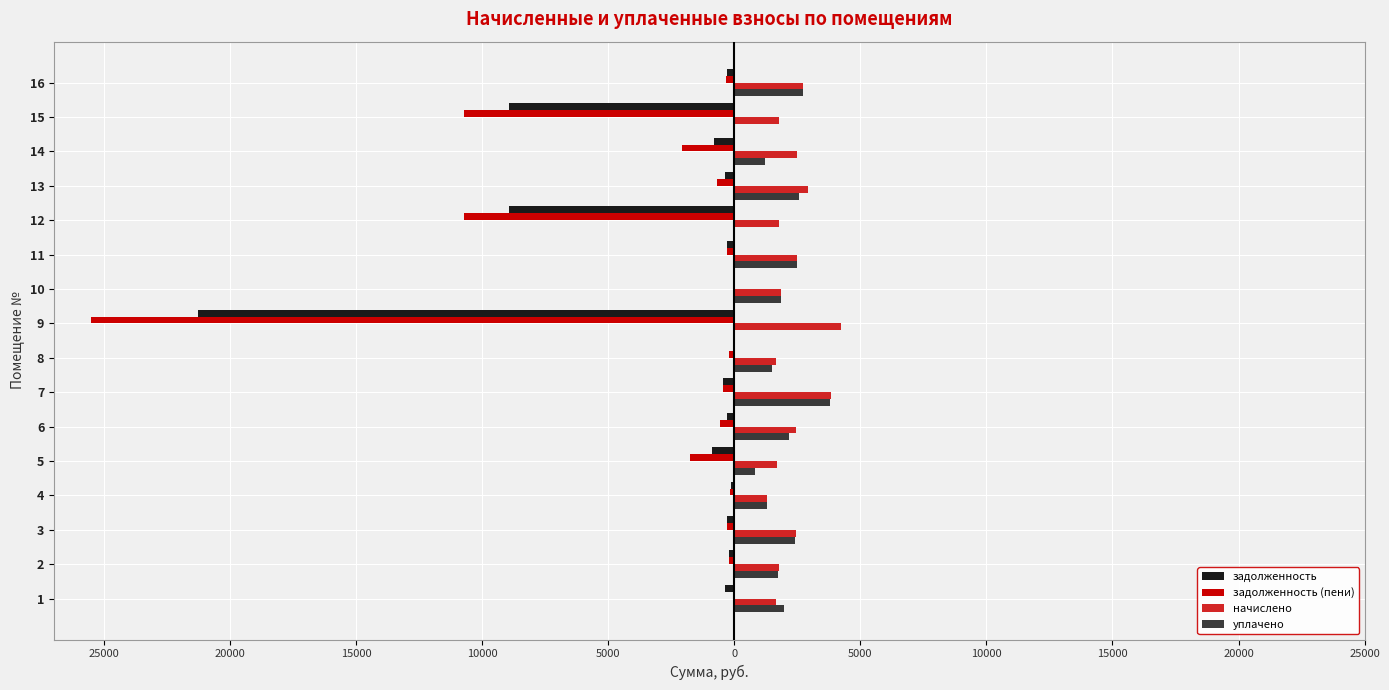

What is the smallest value displayed?

-25488.4